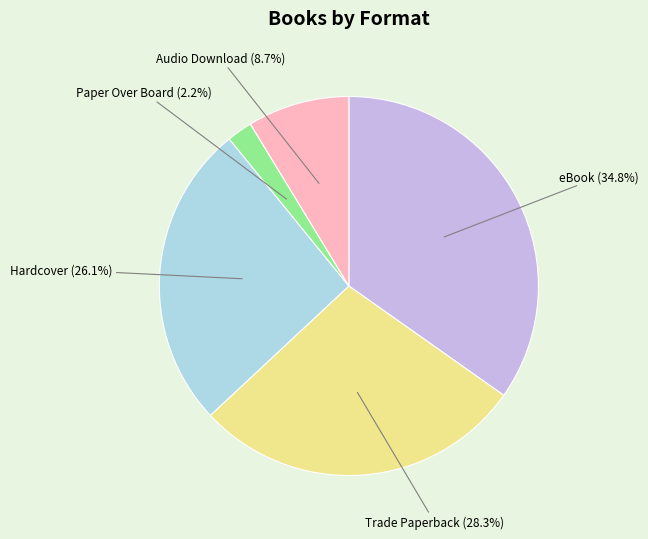

What is the smallest slice in the pie chart?

Paper Over Board